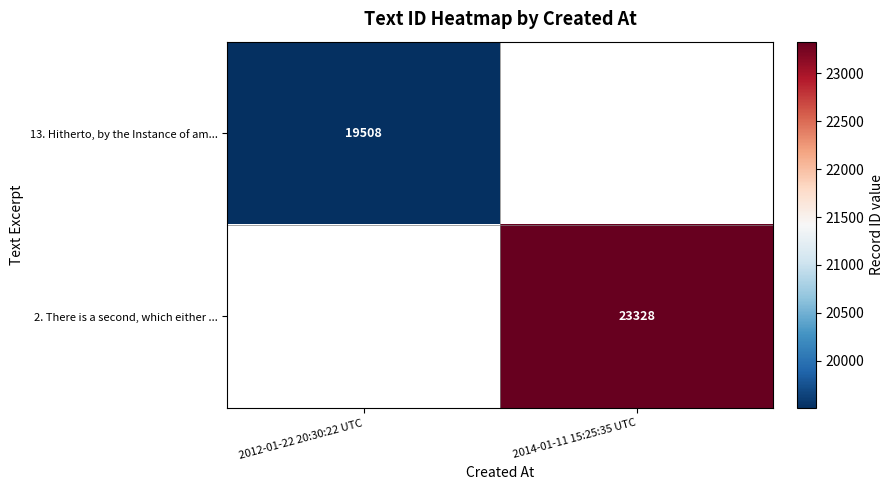

Which category has the lowest value across all series?

2012-01-22 20:30:22 UTC